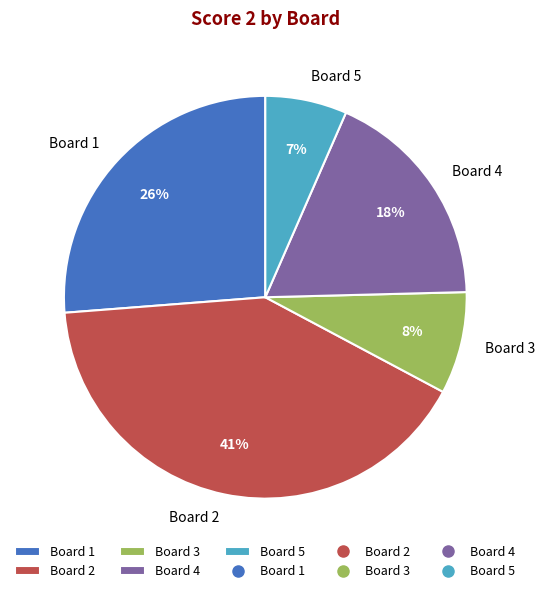

Is it true that Board 4 is 18% of the pie?

True